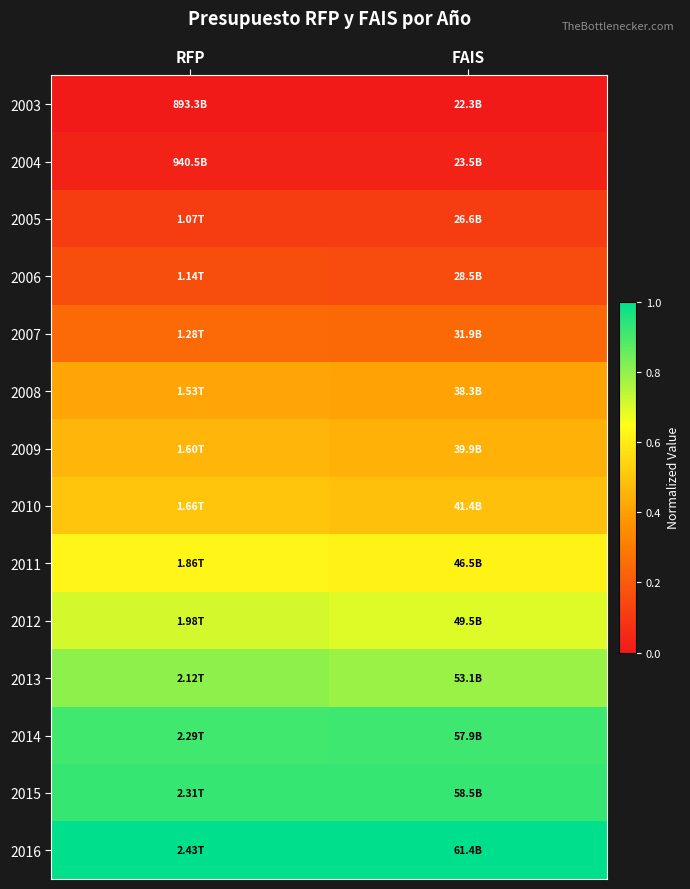

Reading right to left, extract all data points from this chart.

2003: FAIS=0.0	RFP=0.0
2004: FAIS=0.0	RFP=0.0
2005: FAIS=0.1	RFP=0.1
2006: FAIS=0.2	RFP=0.2
2007: FAIS=0.2	RFP=0.2
2008: FAIS=0.4	RFP=0.4
2009: FAIS=0.4	RFP=0.5
2010: FAIS=0.5	RFP=0.5
2011: FAIS=0.6	RFP=0.6
2012: FAIS=0.7	RFP=0.7
2013: FAIS=0.8	RFP=0.8
2014: FAIS=0.9	RFP=0.9
2015: FAIS=0.9	RFP=0.9
2016: FAIS=1.0	RFP=1.0